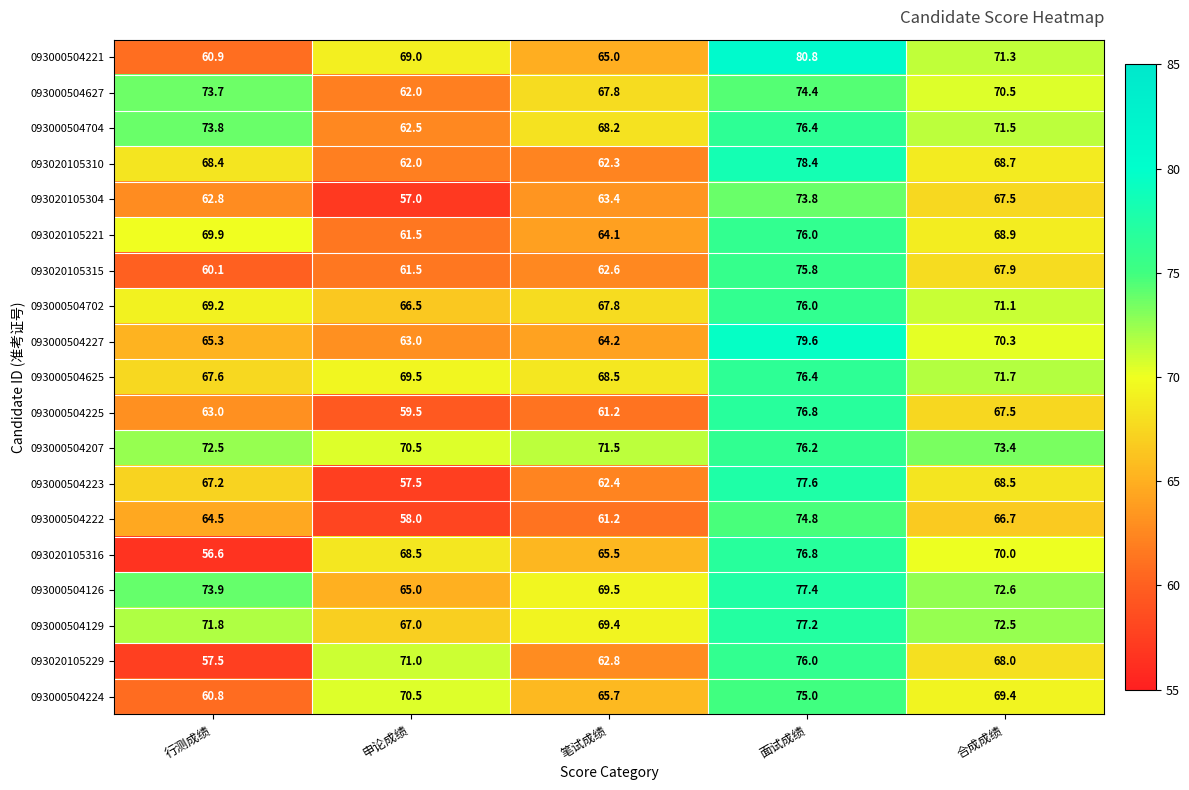

Which label corresponds to the smallest value in the chart?

行测成绩